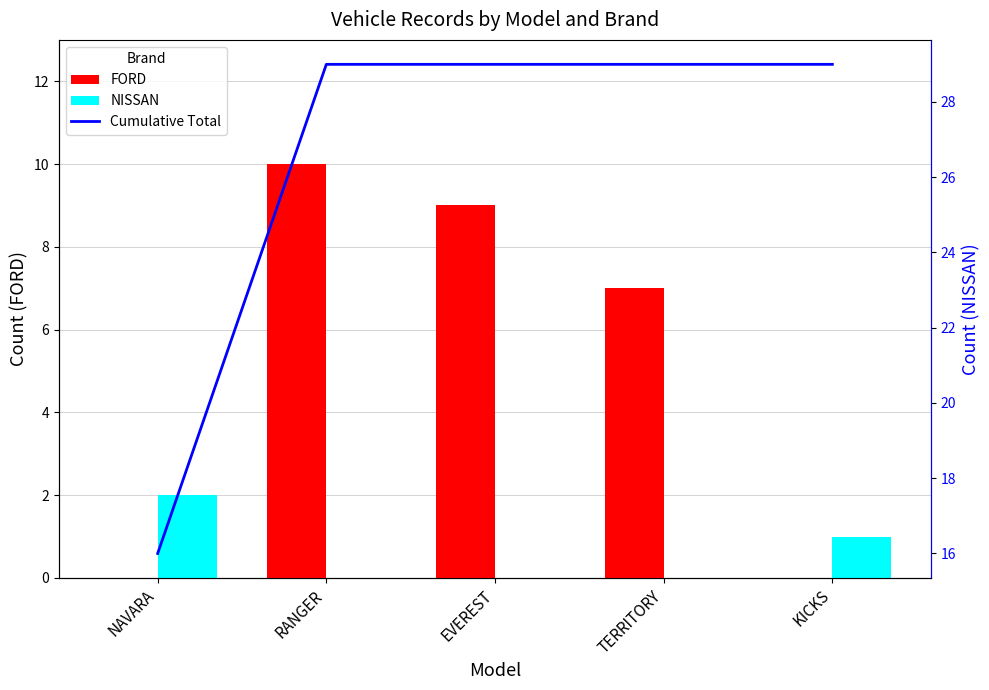

What is the difference between the maximum and second lowest values in the NISSAN series?

2